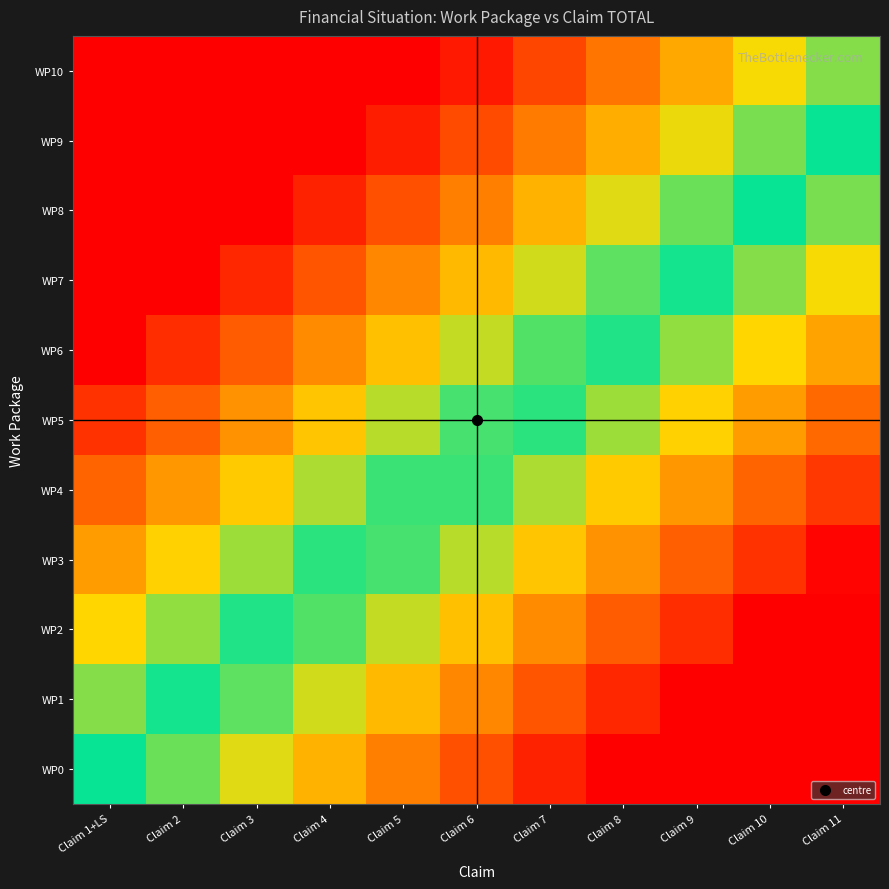

List the series in order of their peak value, highest first.

WP10, WP9, WP8, WP7, WP6, WP5, WP4, WP3, WP2, WP1, WP0